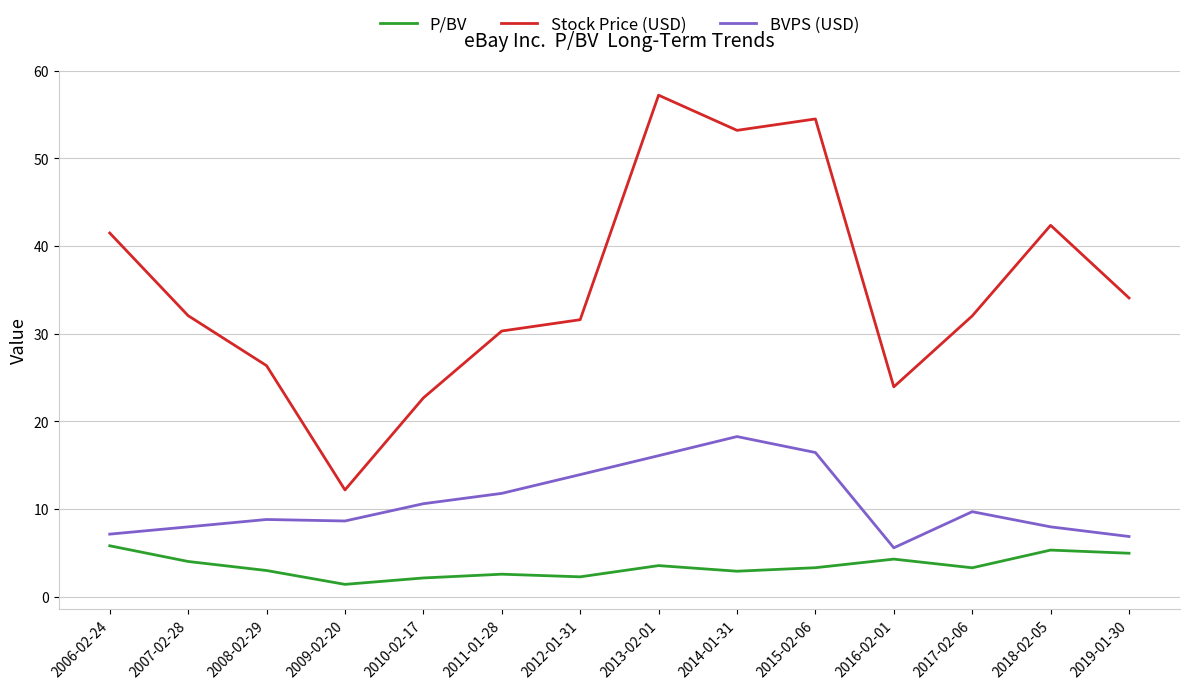

What is the approximate value of P/BV at 2017-02-06?

3.3